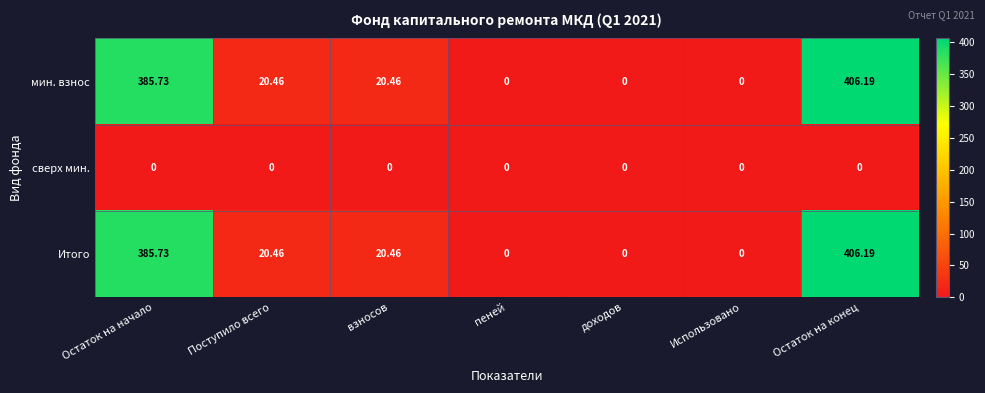

At which category is the sum across all series the highest?

Остаток на конец